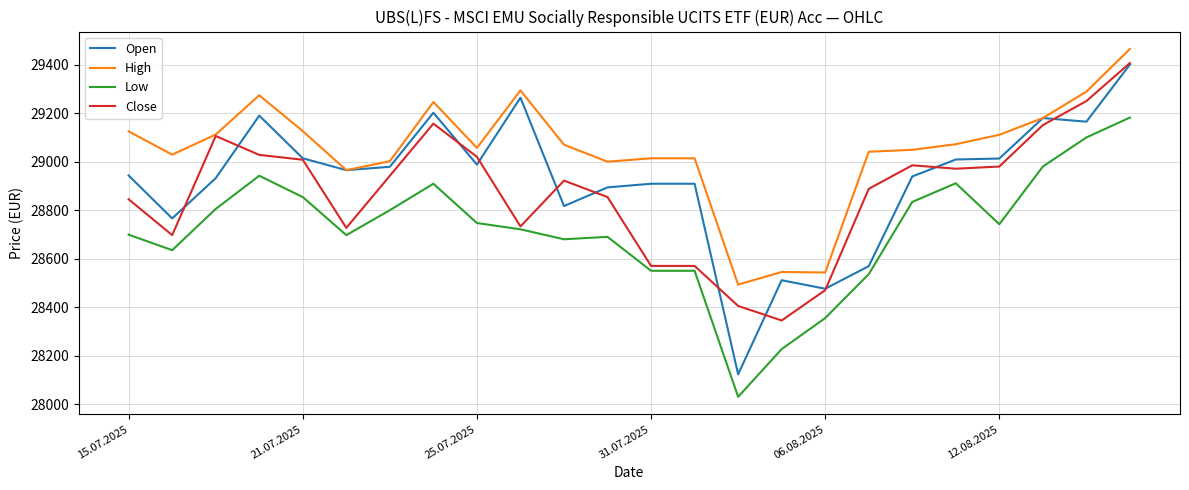

Which series has the largest total across all categories?

High